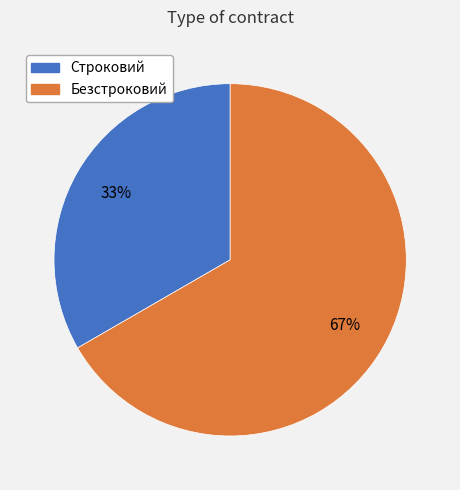

What is the majority slice?

Безстроковий